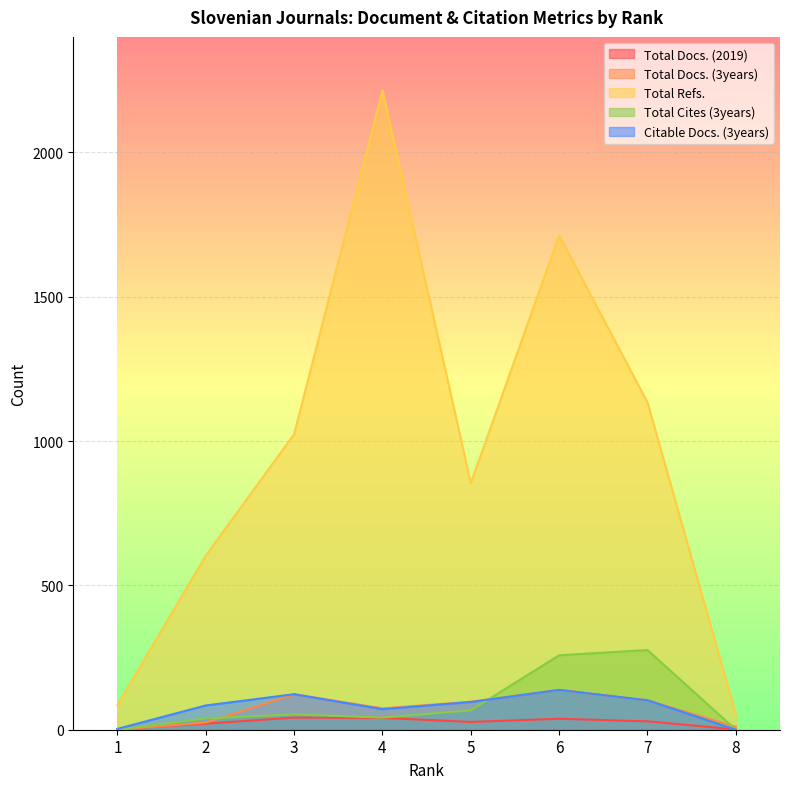

What is the greatest value displayed?

2215